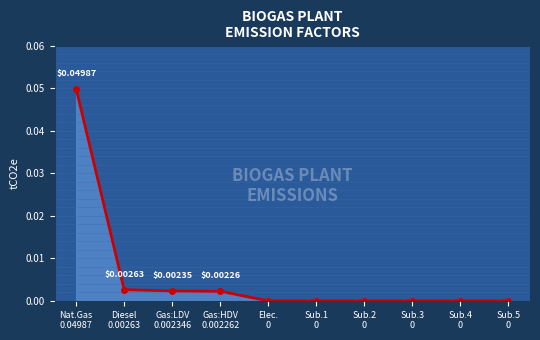

List the labels in order of value, smallest first.

Elec.
0, Sub.1
0, Sub.2
0, Sub.3
0, Sub.4
0, Sub.5
0, Gas:HDV
0.002262, Gas:LDV
0.002346, Diesel
0.00263, Nat.Gas
0.04987